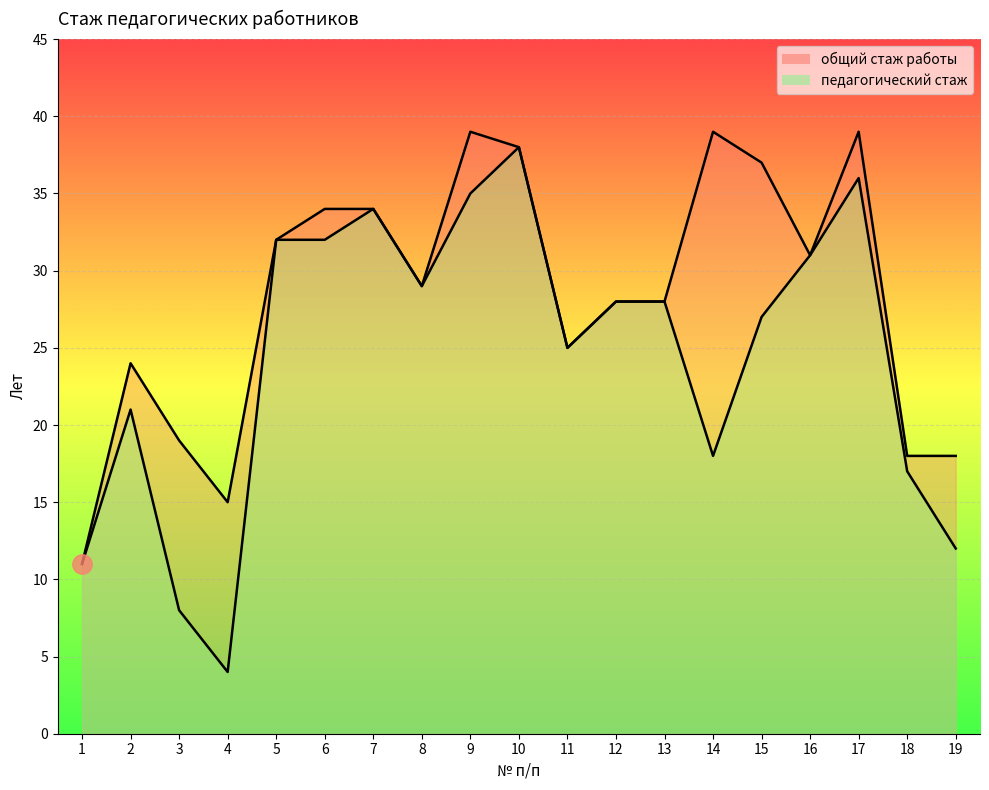

Where does the педагогический стаж series first go above 28?

5